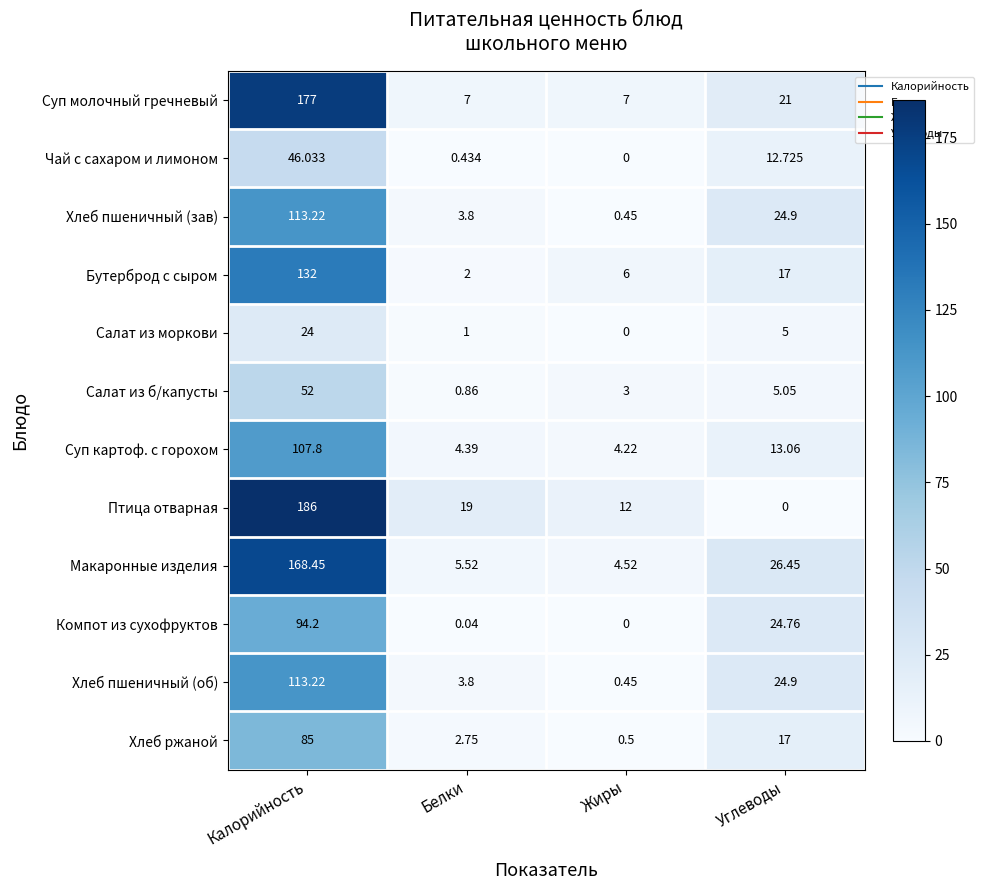

Between Белки and Жиры, which series saw the biggest shift?

Птица отварная